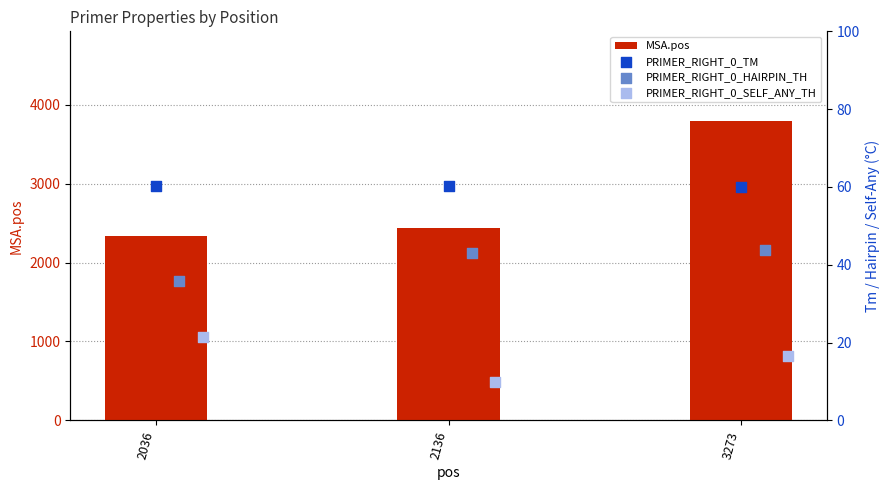

At how many categories does at least one series exceed 2857?

1